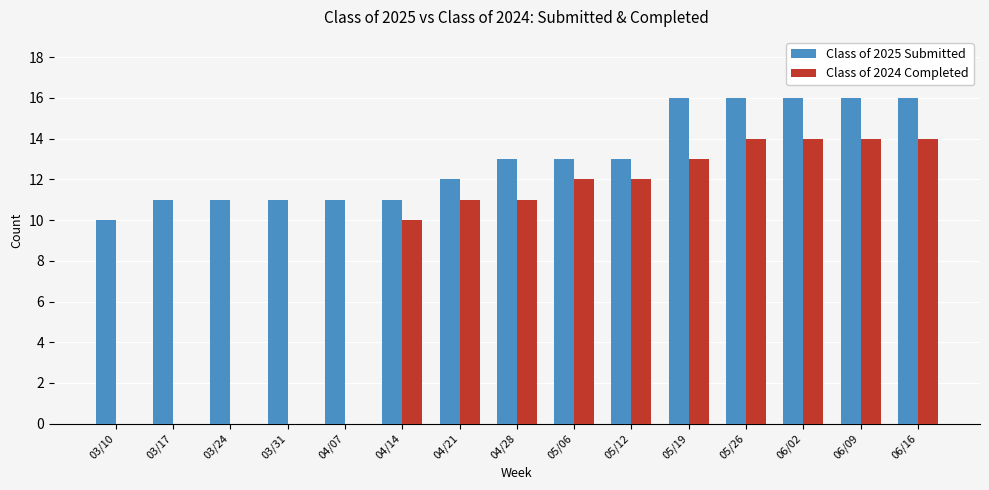

Between 05/06 and 06/02, which series saw the biggest shift?

Class of 2025 Submitted